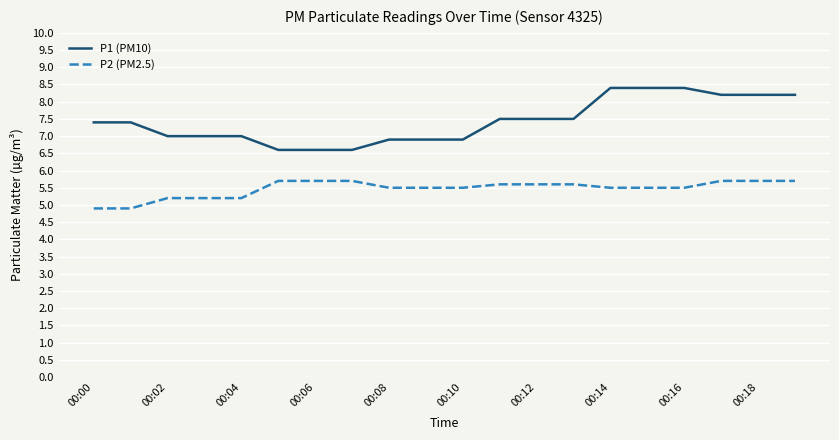

List the series in order of their overall mean, highest first.

P1 (PM10), P2 (PM2.5)